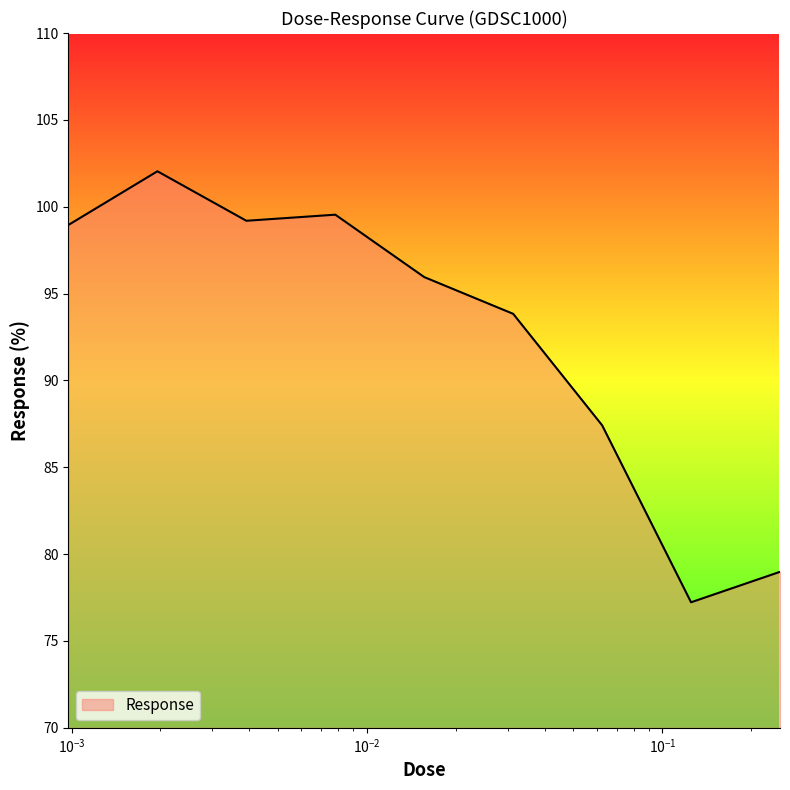

What is the difference between the maximum and minimum values?

24.8